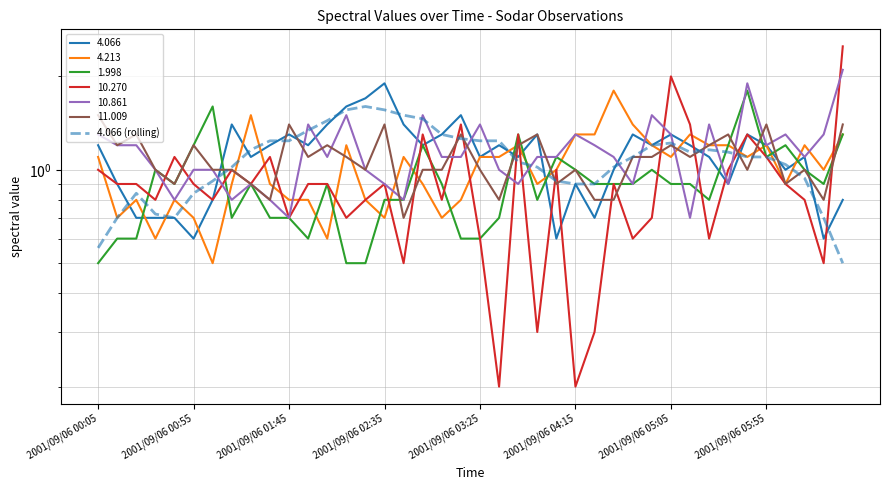

Where is the first local maximum?

2001/09/06 01:45